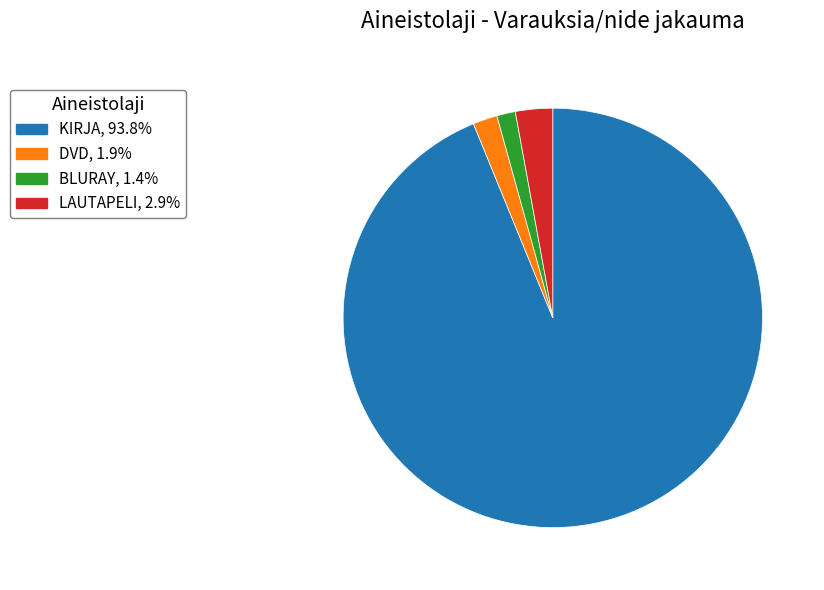

How many slices are in this pie chart?

4